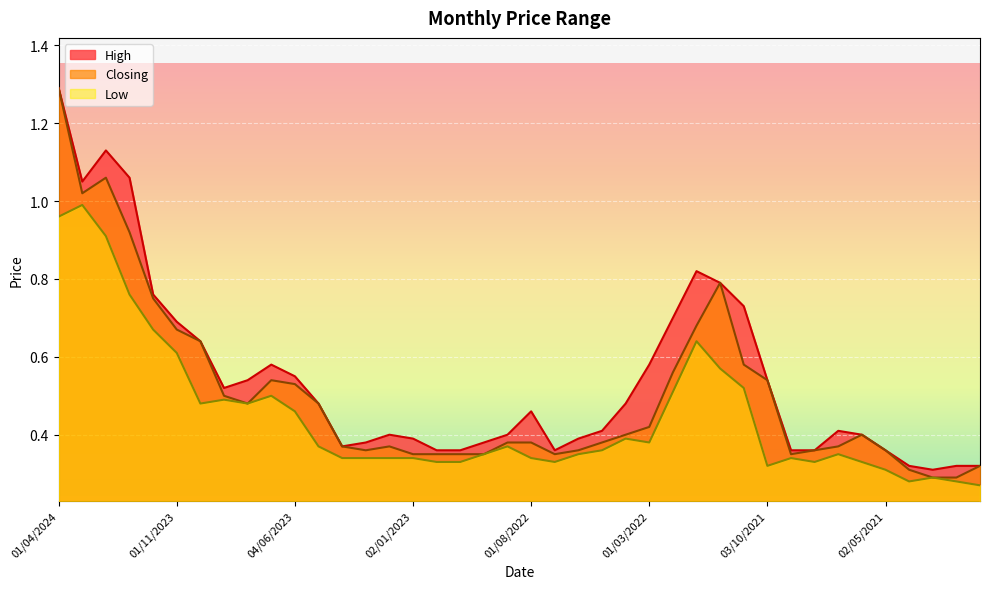

Which category has the lowest value across all series?

03/01/2021